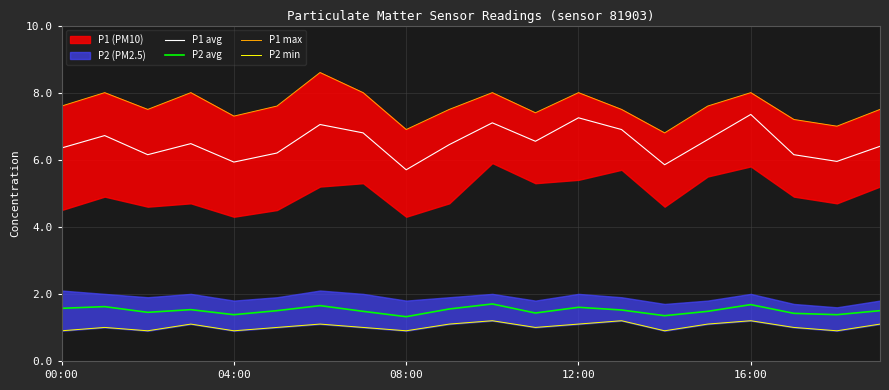

The P2 avg series shows 2.3 at 04:00. True or false?

False